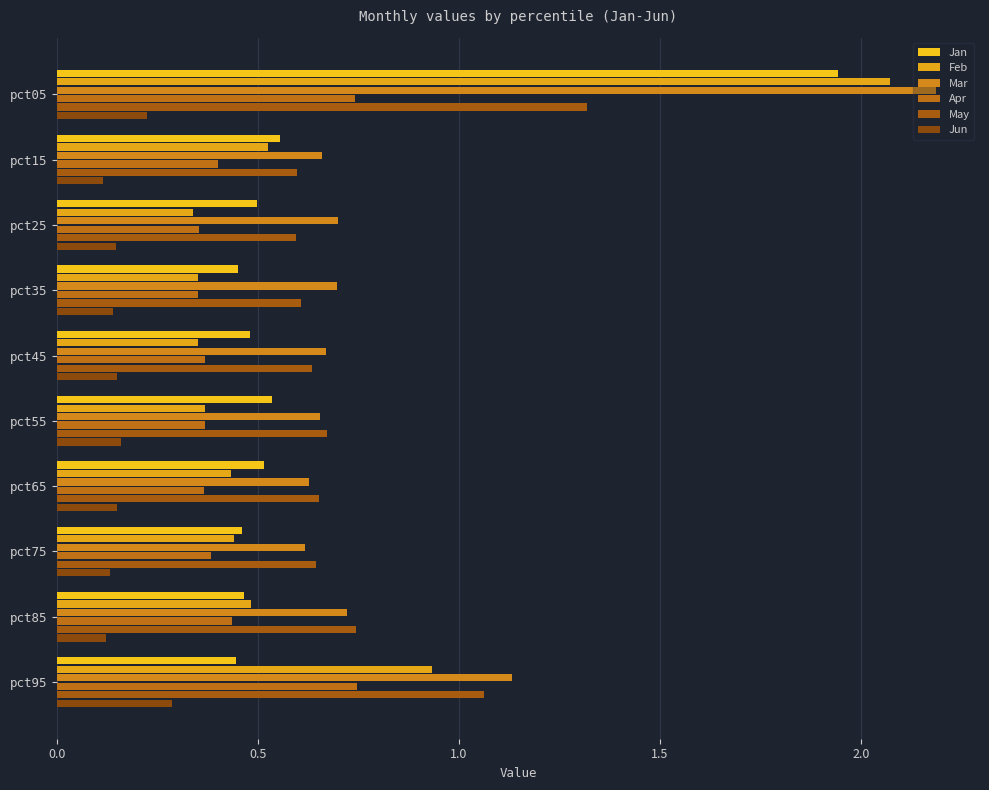

What is the lowest value of the May series?

0.6